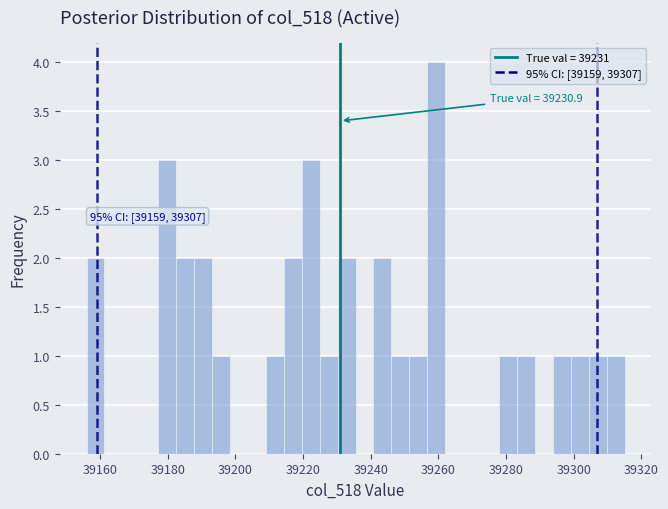

Around what value on the x-axis is the tallest bar? Give the approximate position of its centre, as read against the axis.

39260